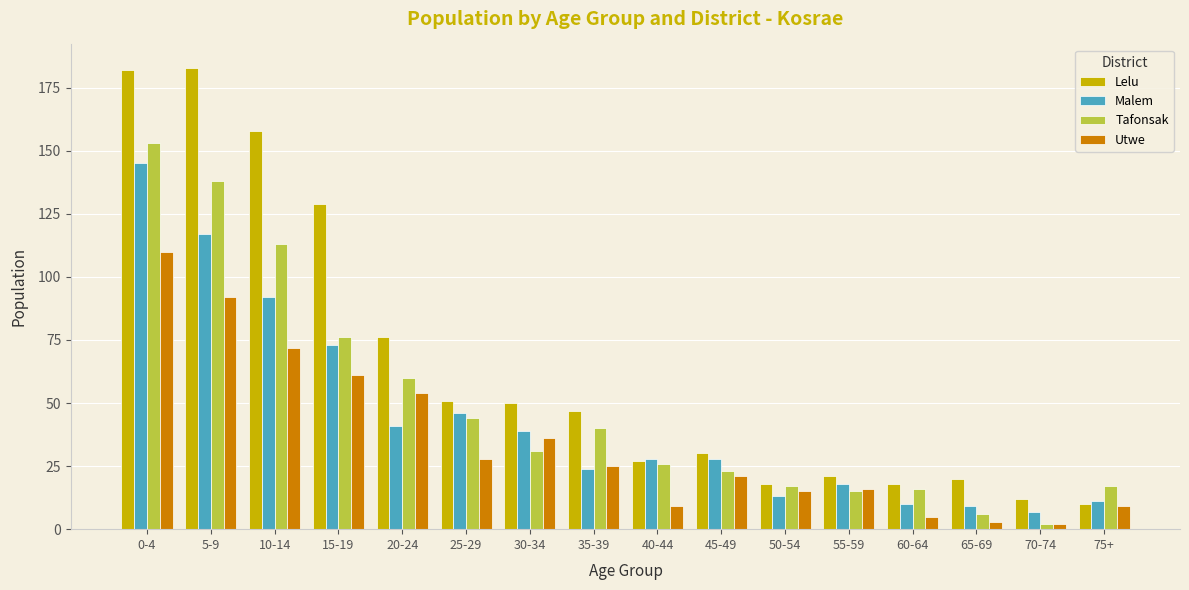

Read the Utwe value at 5-9.

92